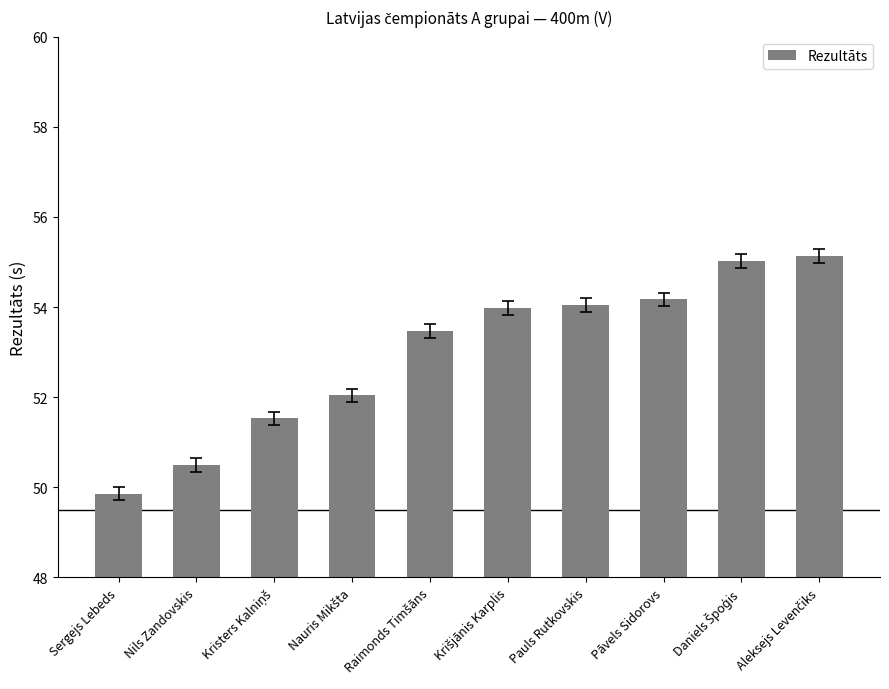

At which category does the chart reach its minimum across all series?

Sergejs Lebeds